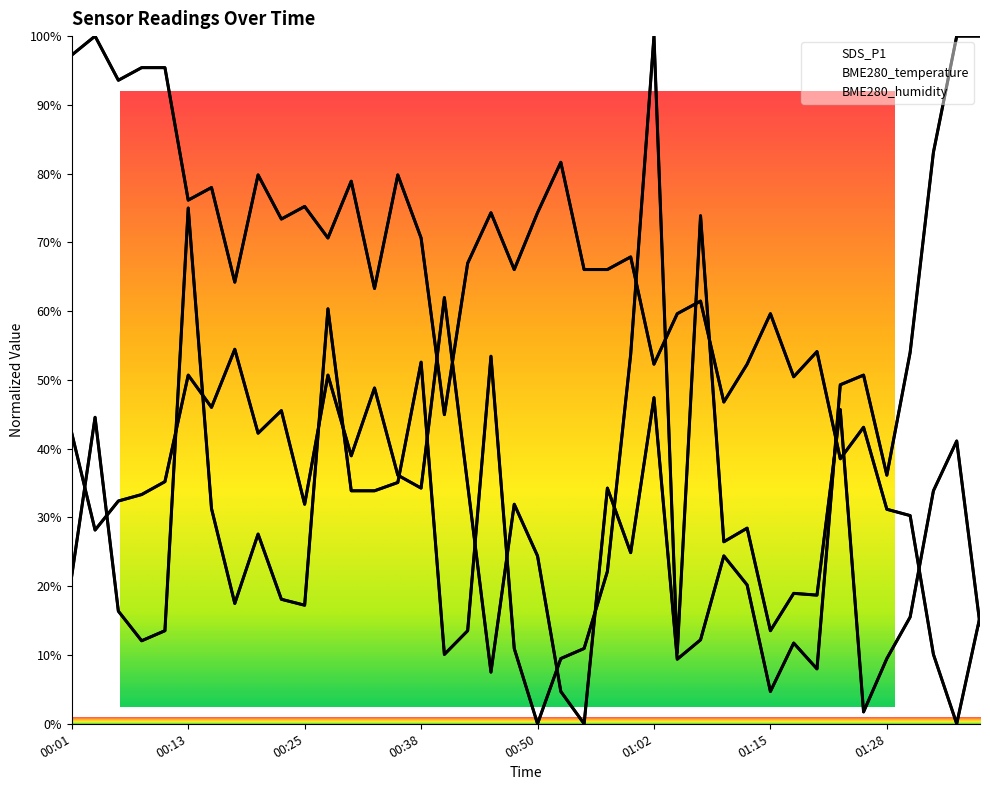

Reading right to left, list all the values displayed in this chart.

SDS_P1: 14.4	41.1	33.9	15.5	9.5	1.7	45.7	18.7	19.0	13.5	28.4	26.5	73.9	10.3	100.0	53.7	22.2	10.9	9.5	0.0	10.9	53.4	13.5	10.1	52.6	35.1	33.9	33.9	60.3	17.2	18.1	27.6	17.5	31.3	75.0	13.5	12.1	16.4	44.6	21.6
BME280_temperature: 15.6	0.0	10.1	30.3	31.2	43.1	38.5	54.1	50.5	59.6	52.3	46.8	61.5	59.6	52.3	67.9	66.1	66.1	81.7	74.3	66.1	74.3	67.0	45.0	70.6	79.8	63.3	78.9	70.6	75.2	73.4	79.8	64.2	78.0	76.1	95.4	95.4	93.6	100.0	97.2
BME280_humidity: 100.0	100.0	83.1	54.0	36.2	50.7	49.3	8.0	11.7	4.7	20.2	24.4	12.2	9.4	47.4	24.9	34.3	0.0	4.7	24.4	31.9	7.5	34.7	62.0	34.3	36.2	48.8	39.0	50.7	31.9	45.5	42.3	54.5	46.0	50.7	35.2	33.3	32.4	28.2	42.3